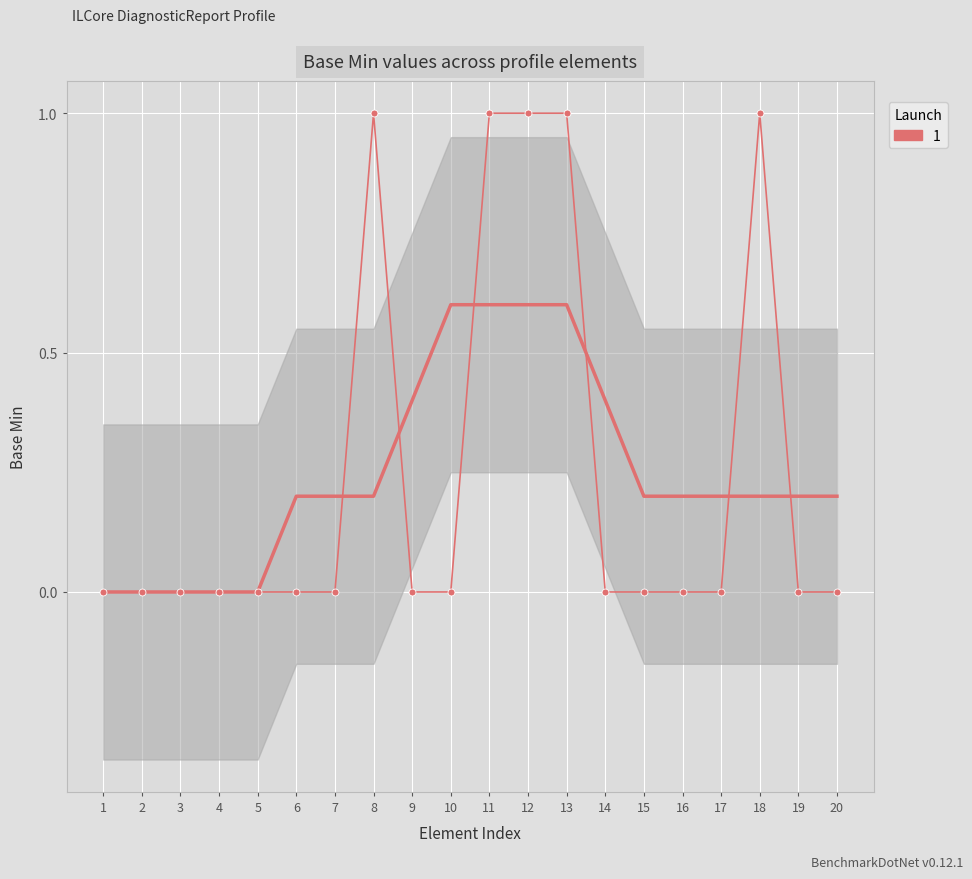

Where is the data nearest to the value 0?

1